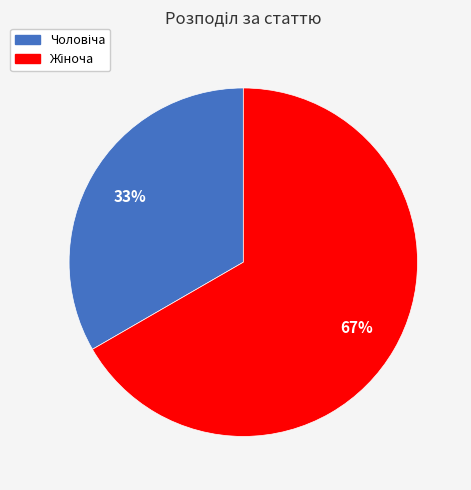

To the nearest percent, what is the average slice percentage?

50%